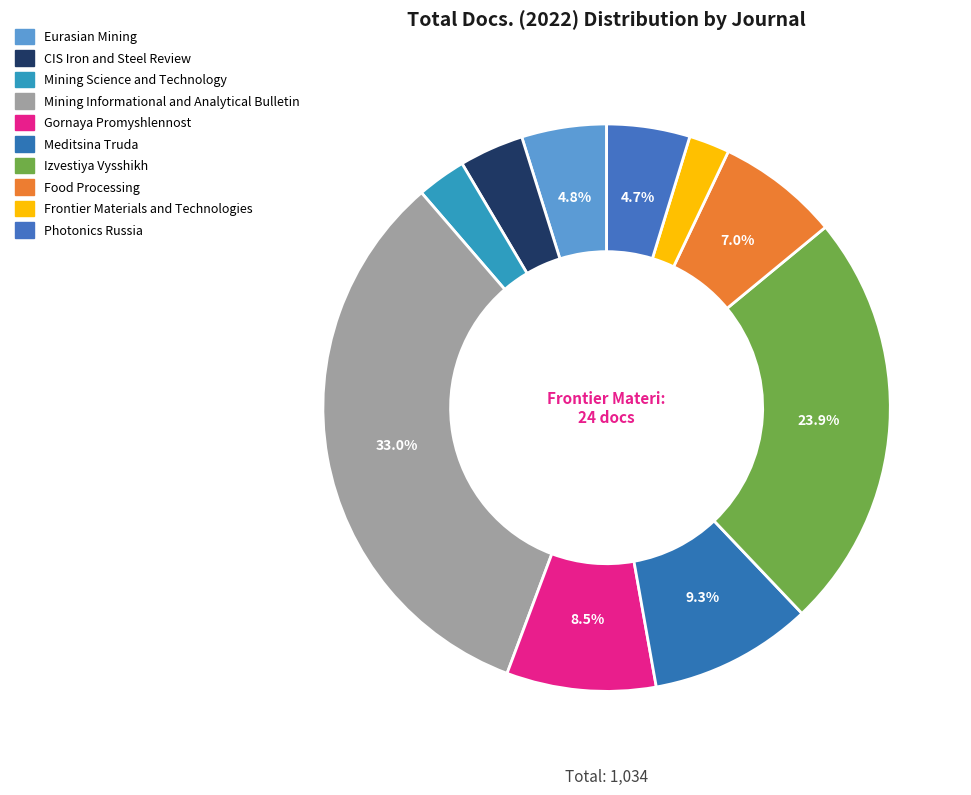

How many slices are in this pie chart?

10